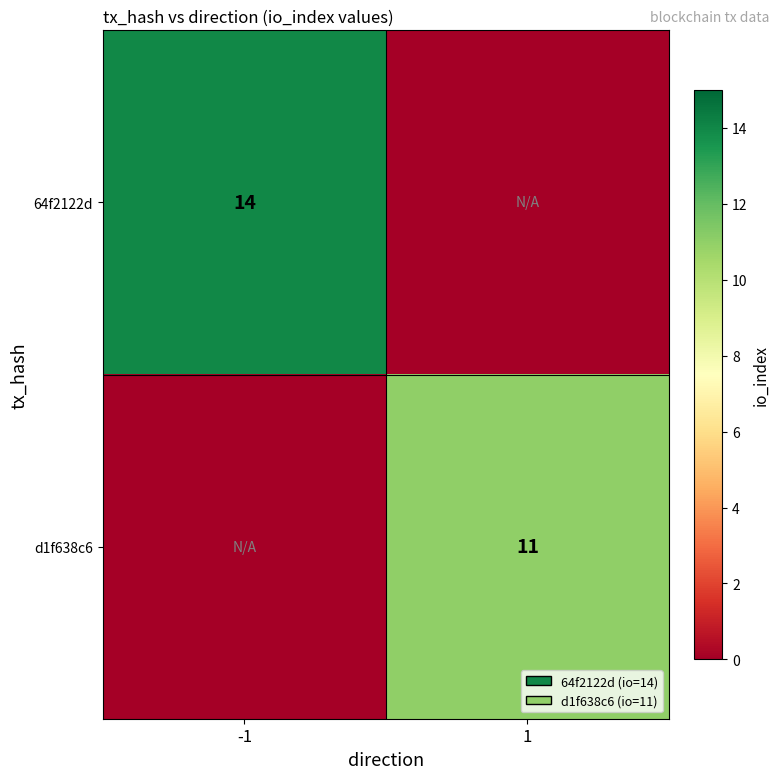

Is it true that 64f2122d equals 25 at -1?

False